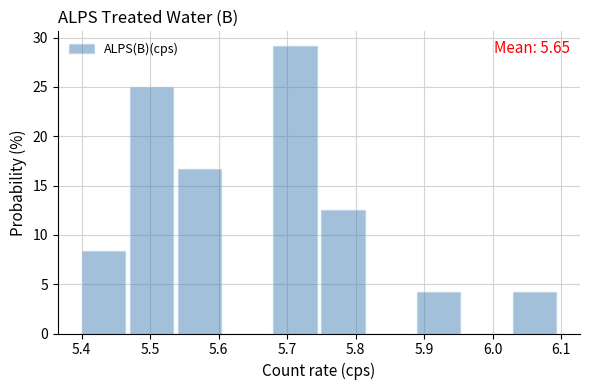

Which range on the x-axis has the tallest bar?

5.68 to 5.75